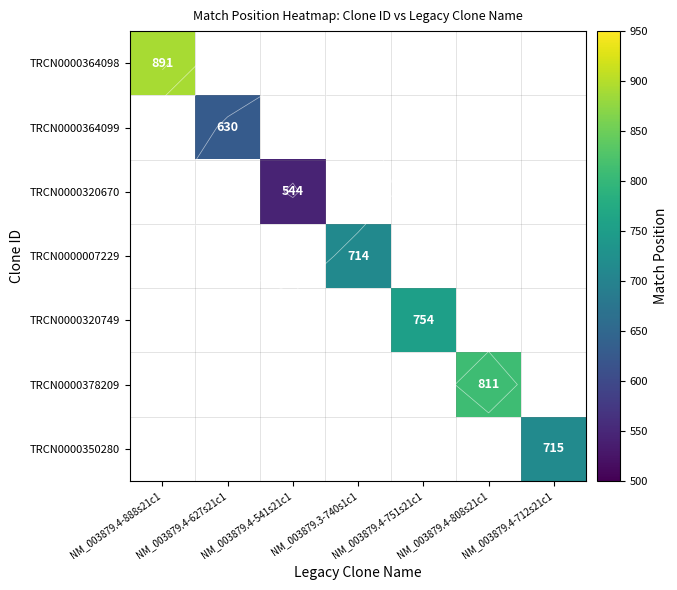

What is the smallest value displayed?

544.0